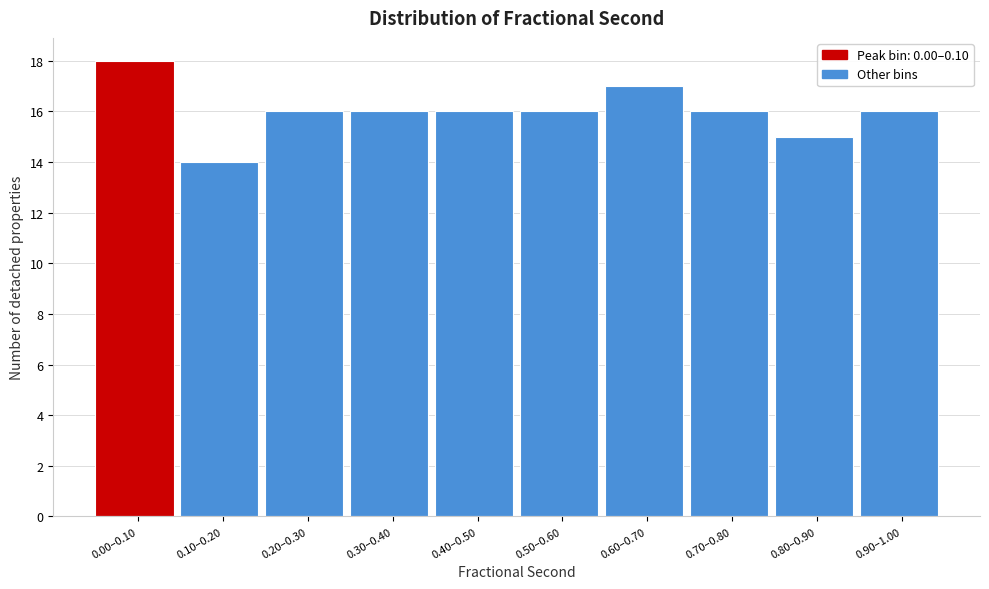

Reading right to left, extract all data points from this chart.

0.90–1.00=16	0.80–0.90=15	0.70–0.80=16	0.60–0.70=17	0.50–0.60=16	0.40–0.50=16	0.30–0.40=16	0.20–0.30=16	0.10–0.20=14	0.00–0.10=18